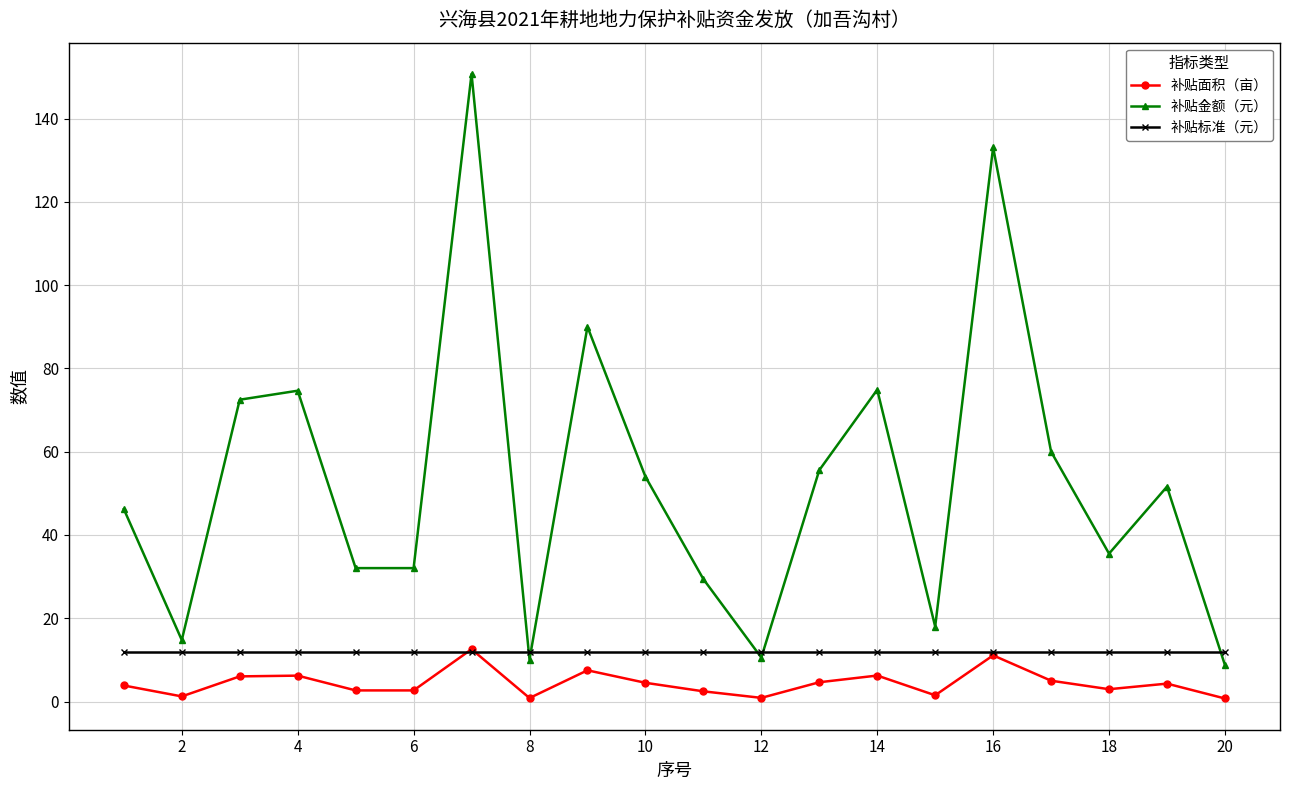

True or false: 补贴金额（元） and 补贴面积（亩） intersect in this chart.

False